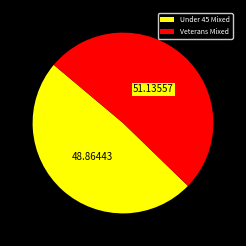

Which category has the biggest portion of the pie?

Veterans Mixed